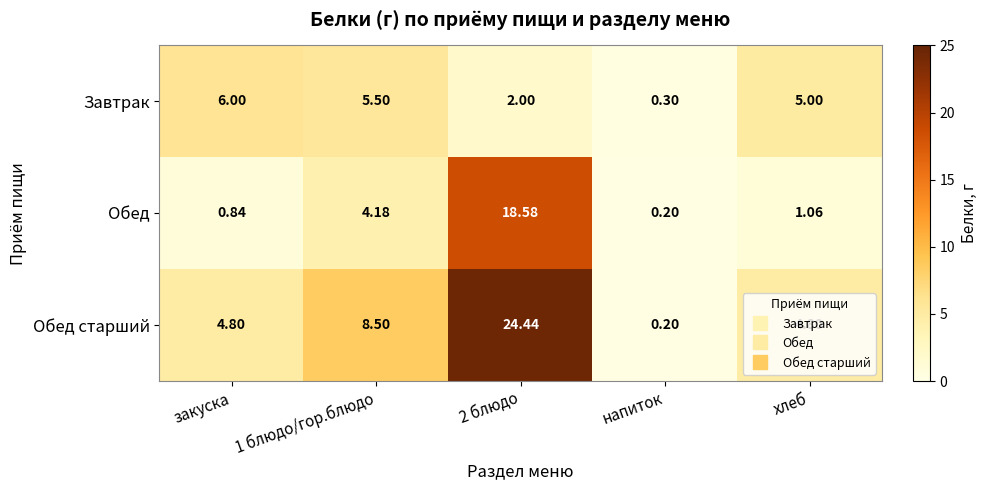

Where does the Завтрак series first go above 5?

закуска